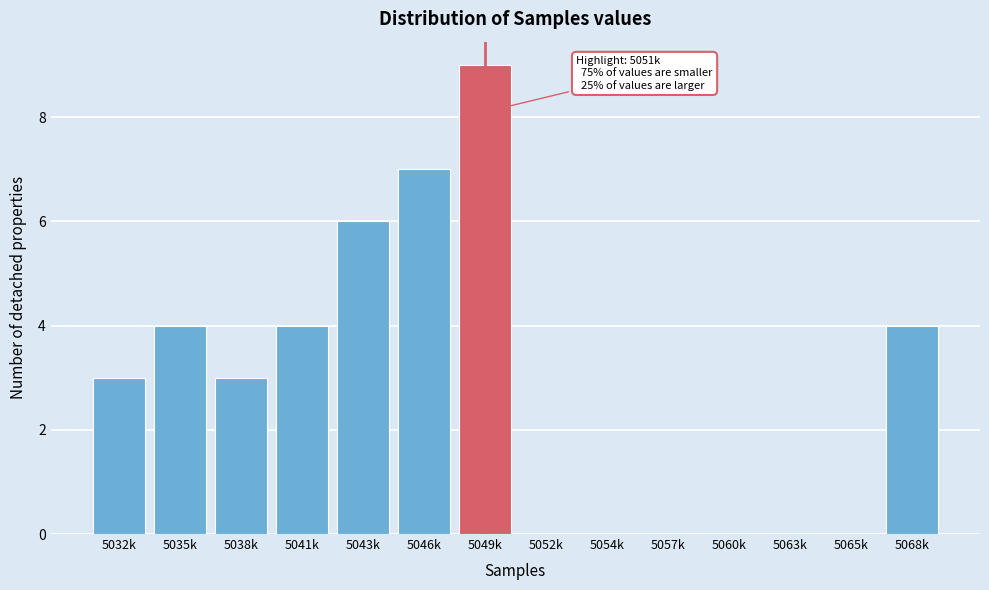

Reading left to right, what are all the values shown in this chart?

5032k=3	5035k=4	5038k=3	5041k=4	5043k=6	5046k=7	5049k=9	5052k=0	5054k=0	5057k=0	5060k=0	5063k=0	5065k=0	5068k=4